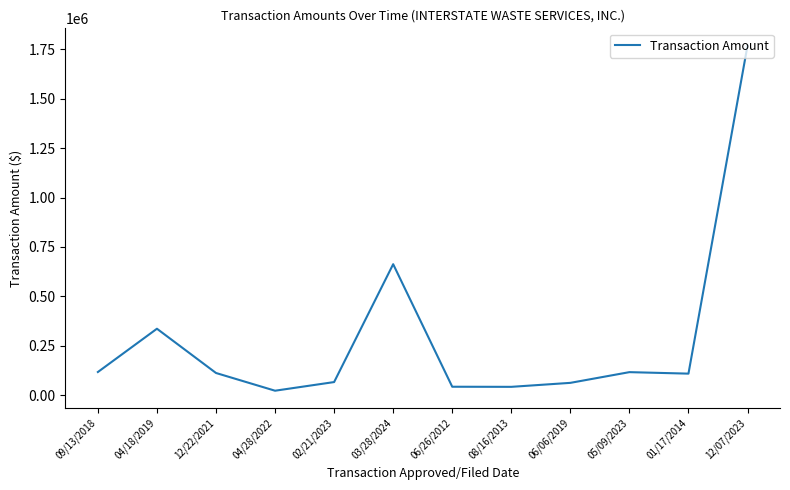

What is the difference between the maximum and minimum values?

1746548.2